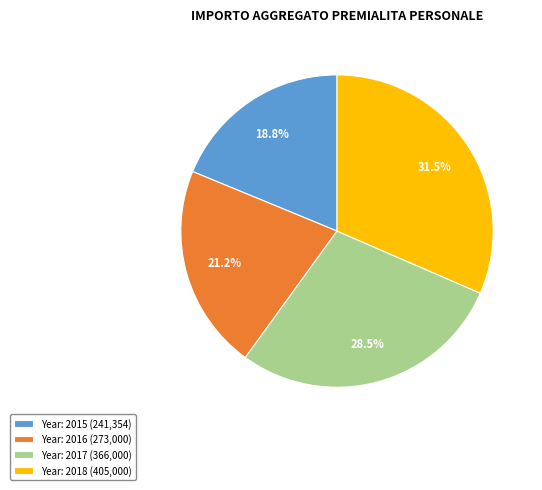

What percentage is NOT represented by Year: 2017 (366,000)?

71.5%